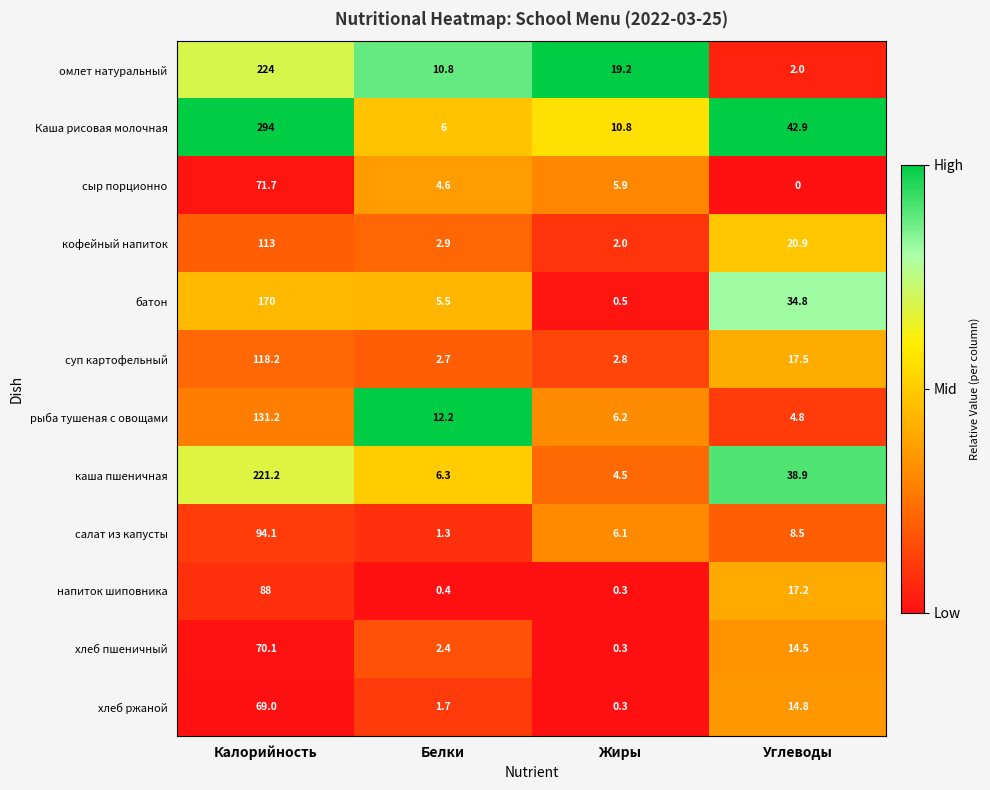

Rank the series by their maximum value, from lowest to highest.

хлеб ржаной, хлеб пшеничный, сыр порционно, напиток шиповника, салат из капусты, кофейный напиток, суп картофельный, рыба тушеная с овощами, батон, каша пшеничная, омлет натуральный, Каша рисовая молочная